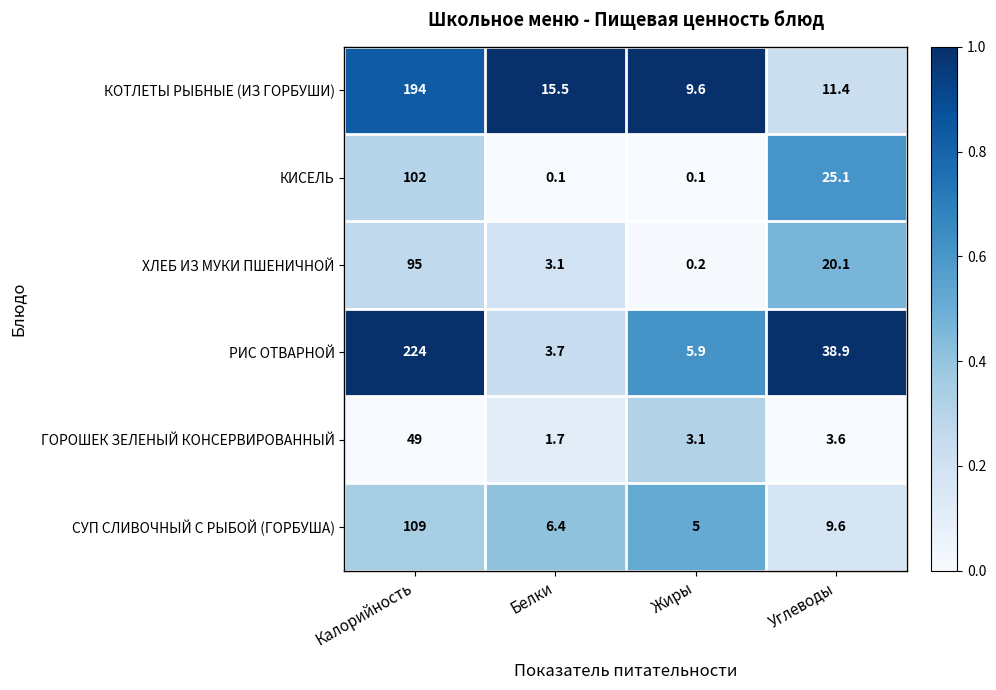

At Углеводы, list the series in order from largest to smallest.

РИС ОТВАРНОЙ, КИСЕЛЬ, ХЛЕБ ИЗ МУКИ ПШЕНИЧНОЙ, КОТЛЕТЫ РЫБНЫЕ (ИЗ ГОРБУШИ), СУП СЛИВОЧНЫЙ С РЫБОЙ (ГОРБУША), ГОРОШЕК ЗЕЛЕНЫЙ КОНСЕРВИРОВАННЫЙ